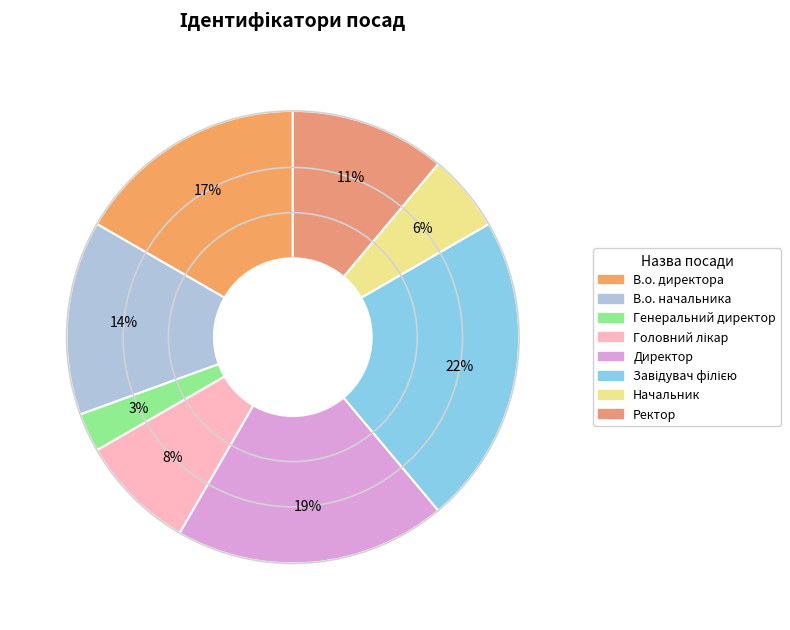

To the nearest percent, what is the average slice percentage?

12%